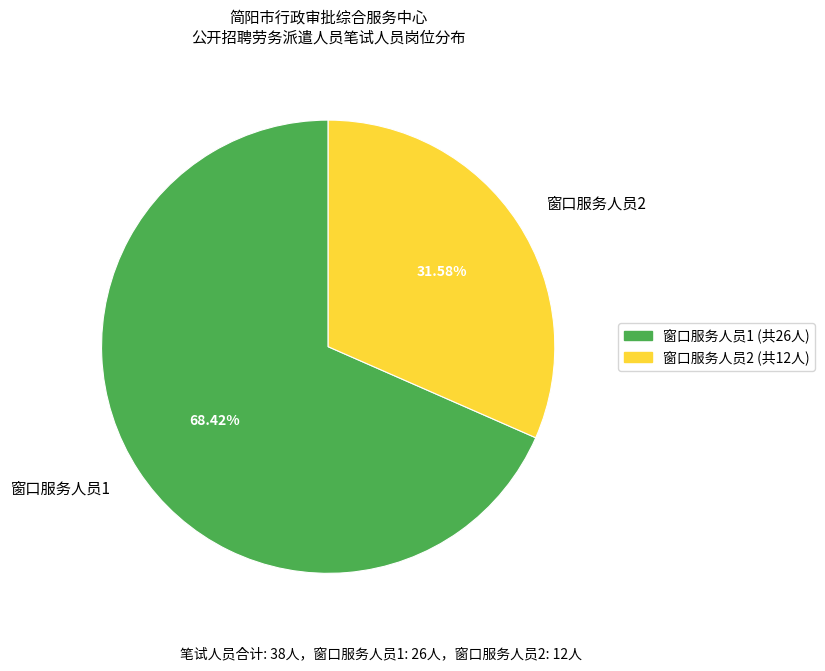

Approximately how many times larger is the value at 窗口服务人员1 compared to 窗口服务人员2?

2.2